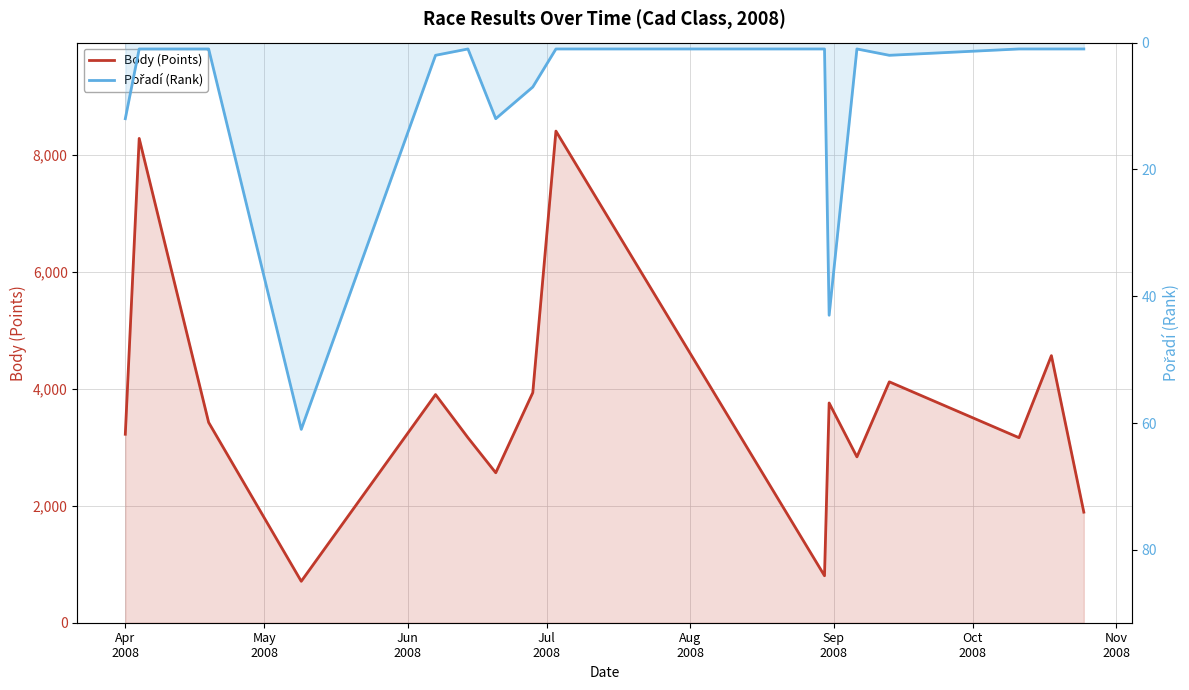

What is the difference between the highest and lowest values at Sep
2008?

3165